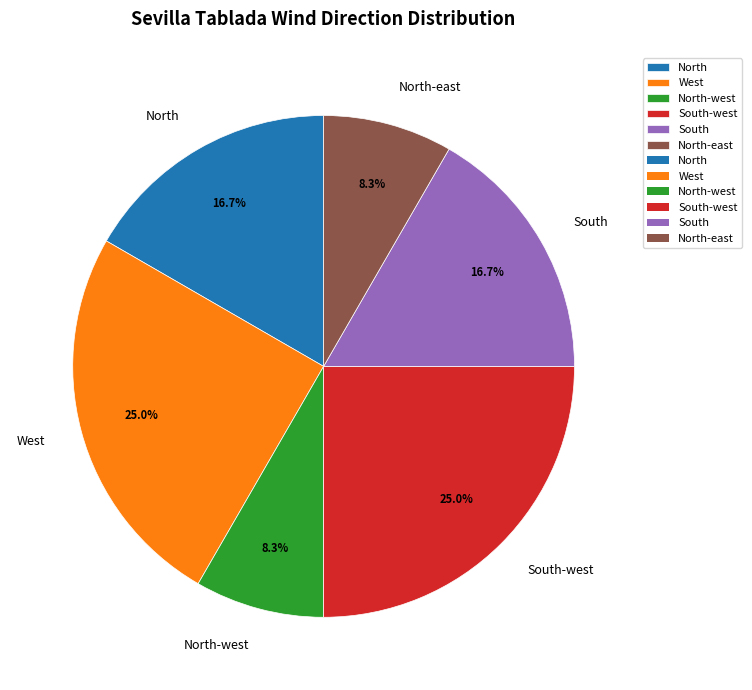

Is the sum of South and West greater than half?

No